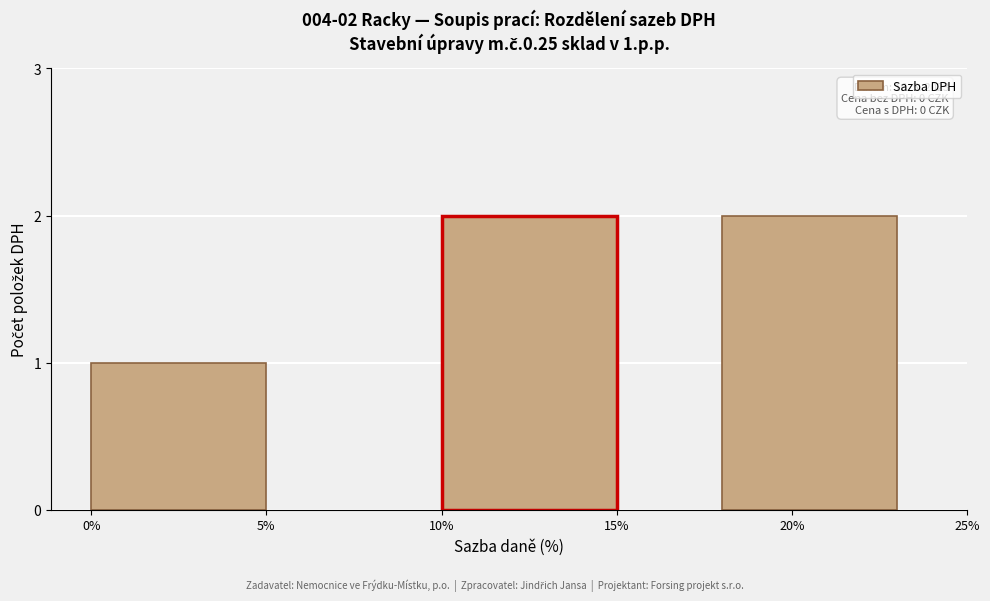

Reading left to right, list all the values displayed in this chart.

0%=1	10%=2	20%=2